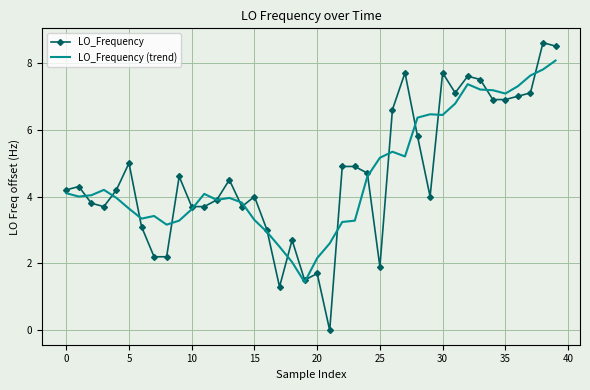

Which series has the widest spread of values?

LO_Frequency